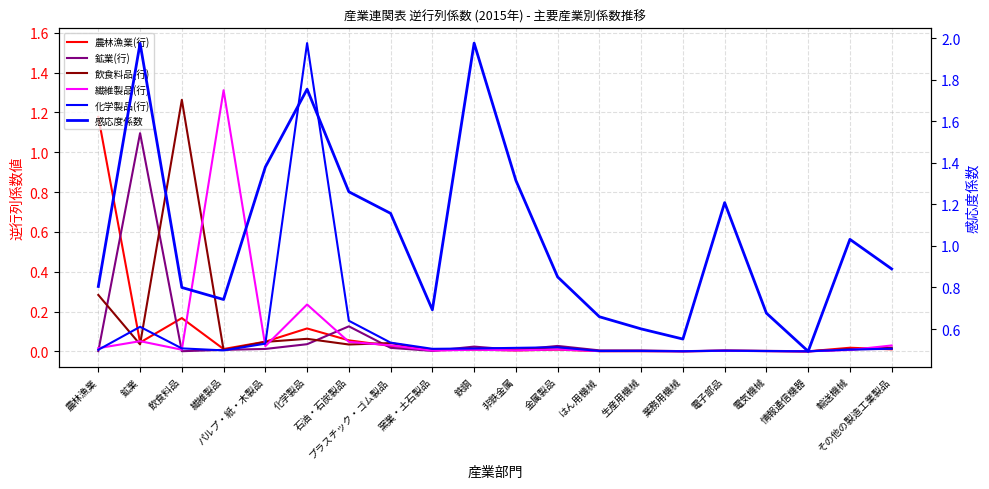

Is the value of 繊維製品(行) at 飲食料品 greater than the value of 飲食料品(行) at 飲食料品?

No